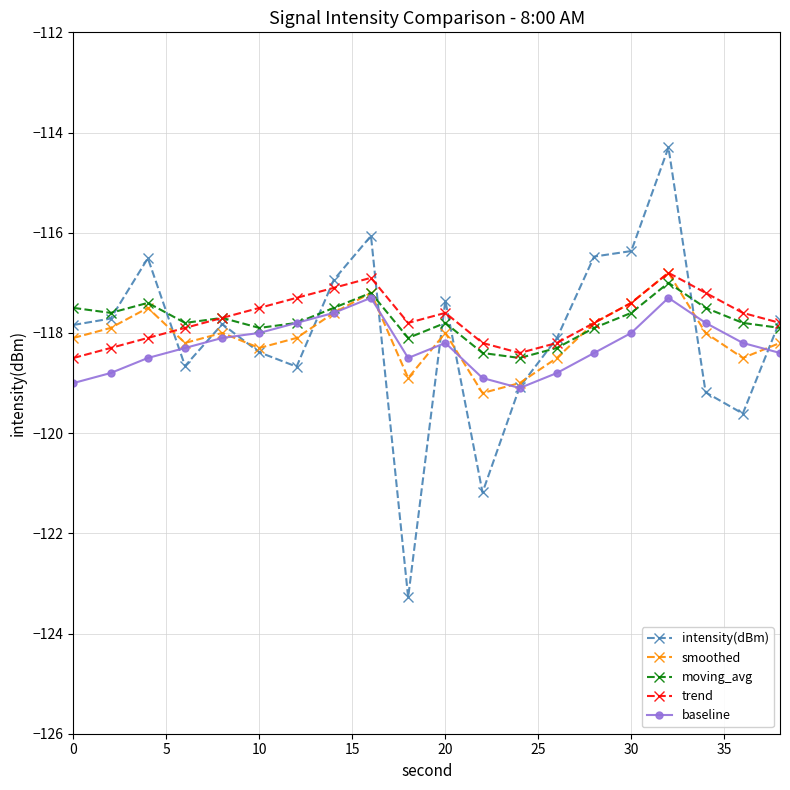

Which series has the widest spread of values?

intensity(dBm)